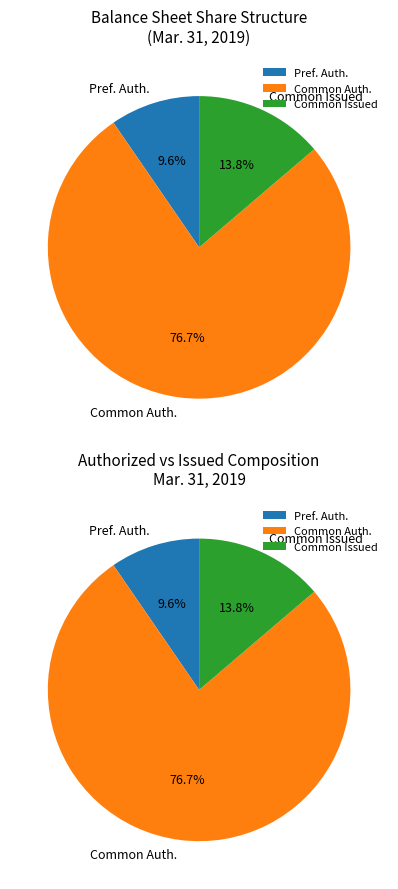

What is the smallest slice in the pie chart?

Preferred stock, shares authorized